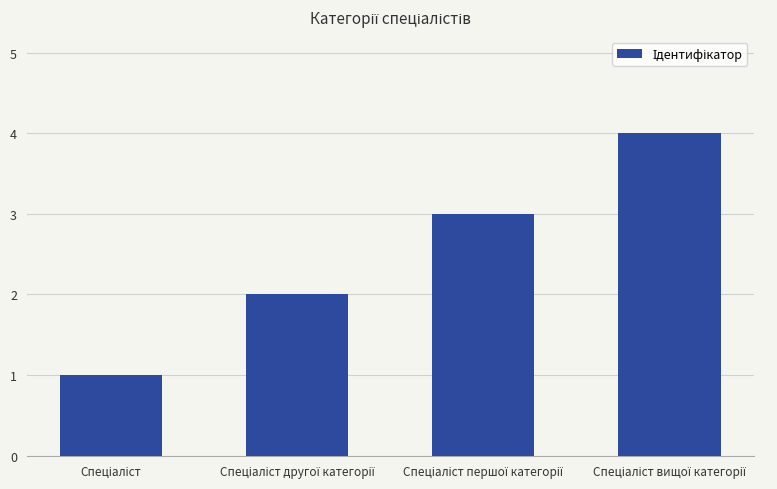

What is the sum of all values?

10